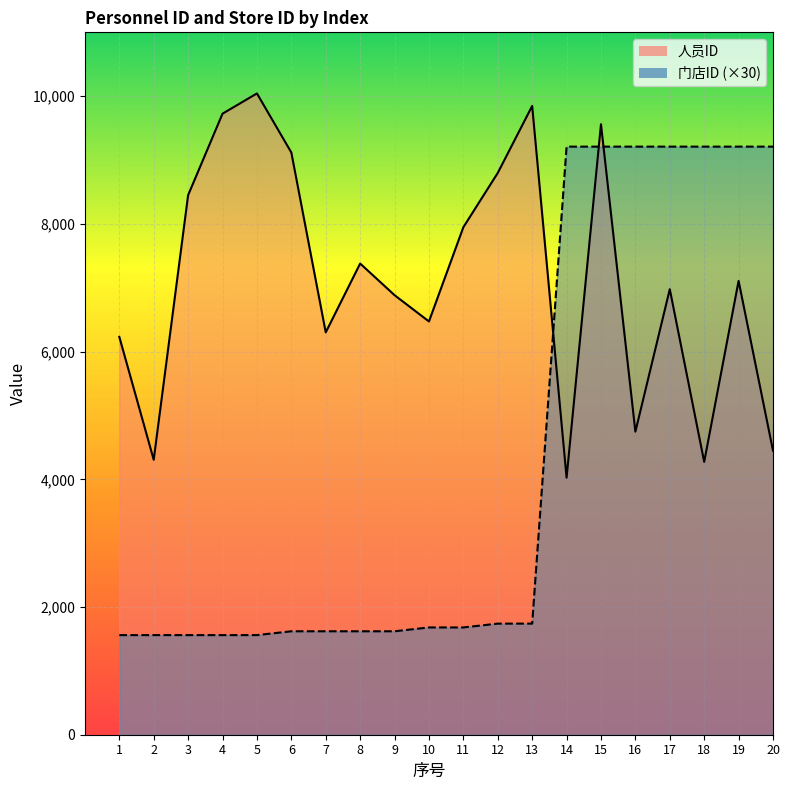

At which label does 门店ID reach its minimum?

1